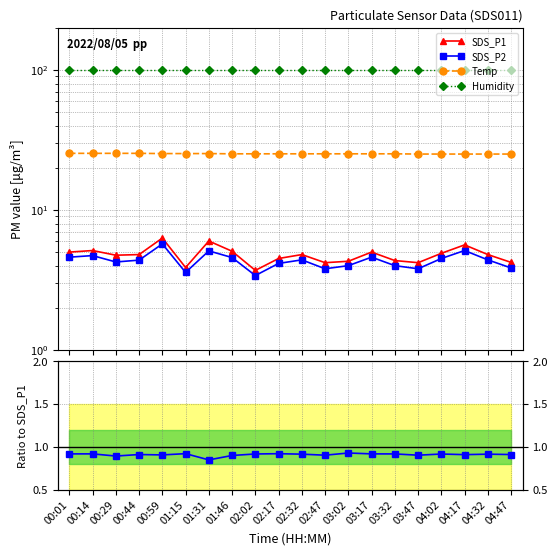

What are all the series names shown in the legend?

SDS_P1, SDS_P2, Temp, Humidity